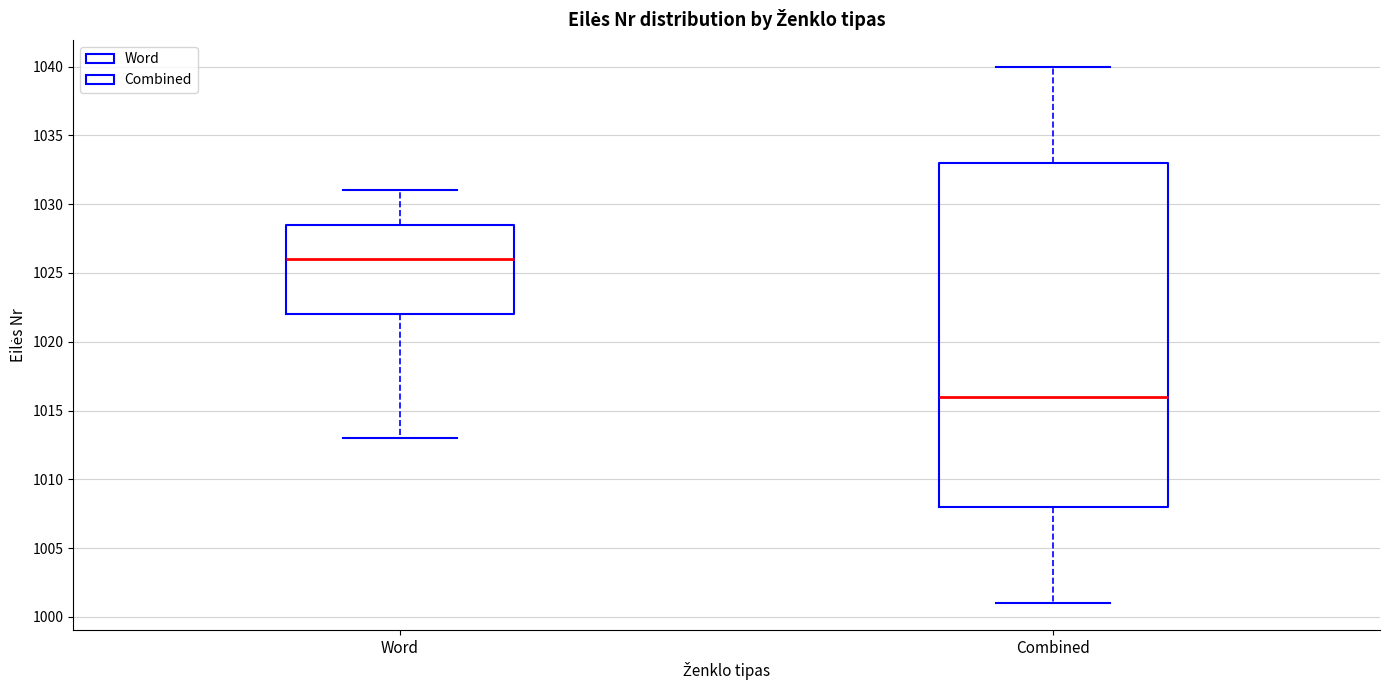

Where does the median line of the box for Word sit on the y-axis? The values are not printed on the chart, so give them approximately, as read against the axis.

1026.0